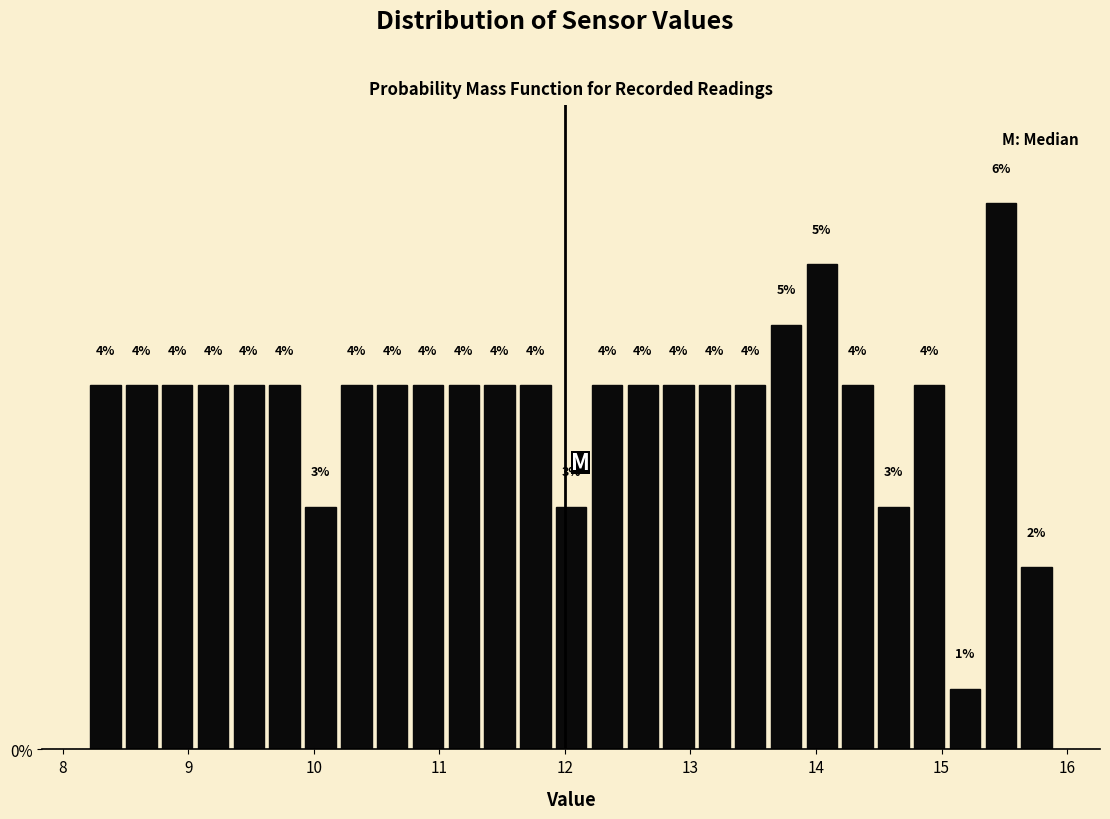

Read against the x-axis, roughly where is the centre of the tallest bar?

15.5